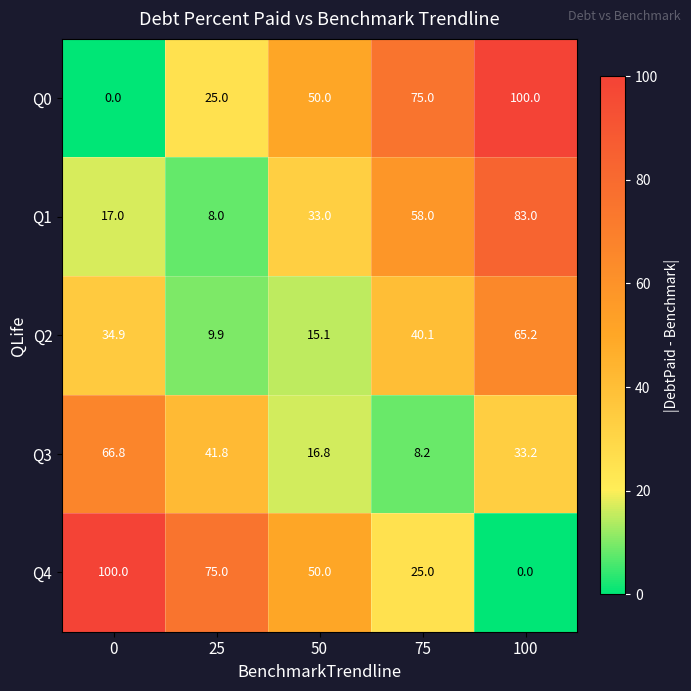

What is the spread (max minus min) of values at 0?

100.0